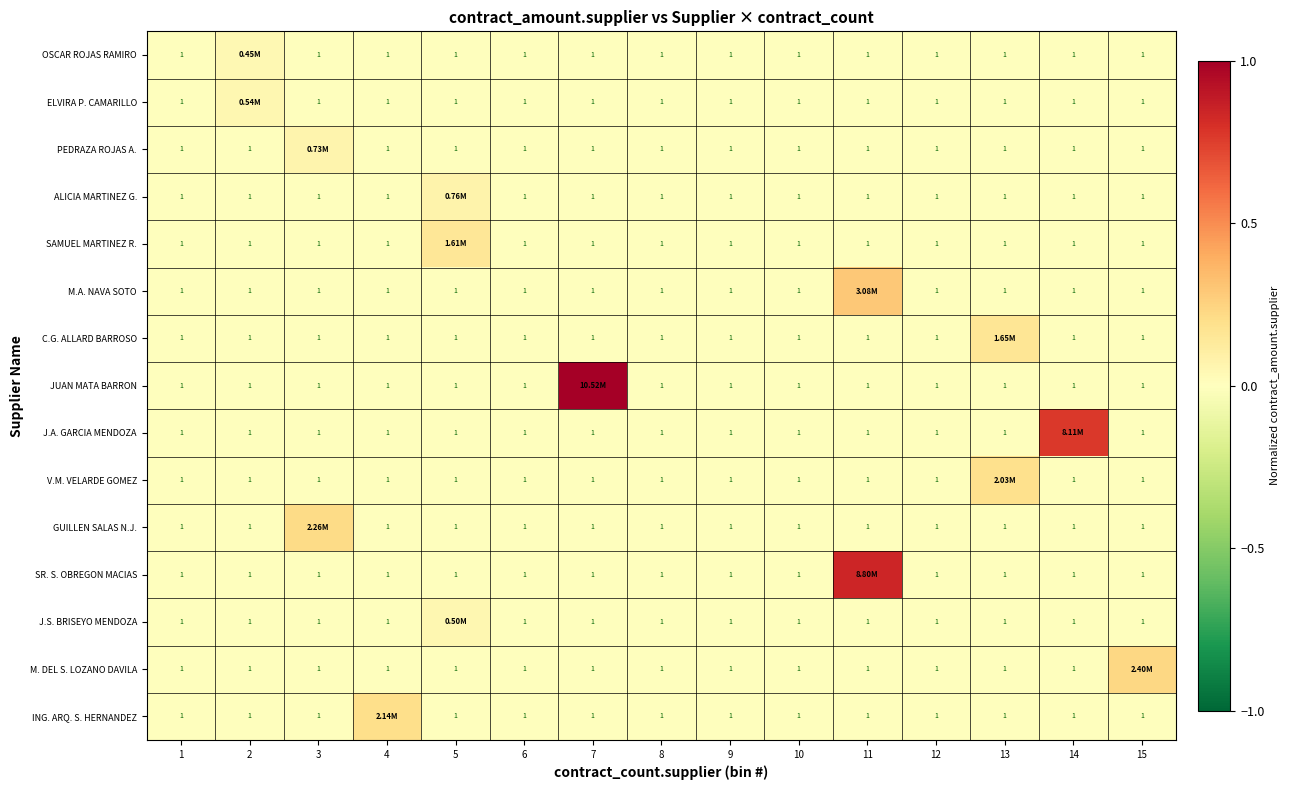

At which category is the sum across all series the highest?

11